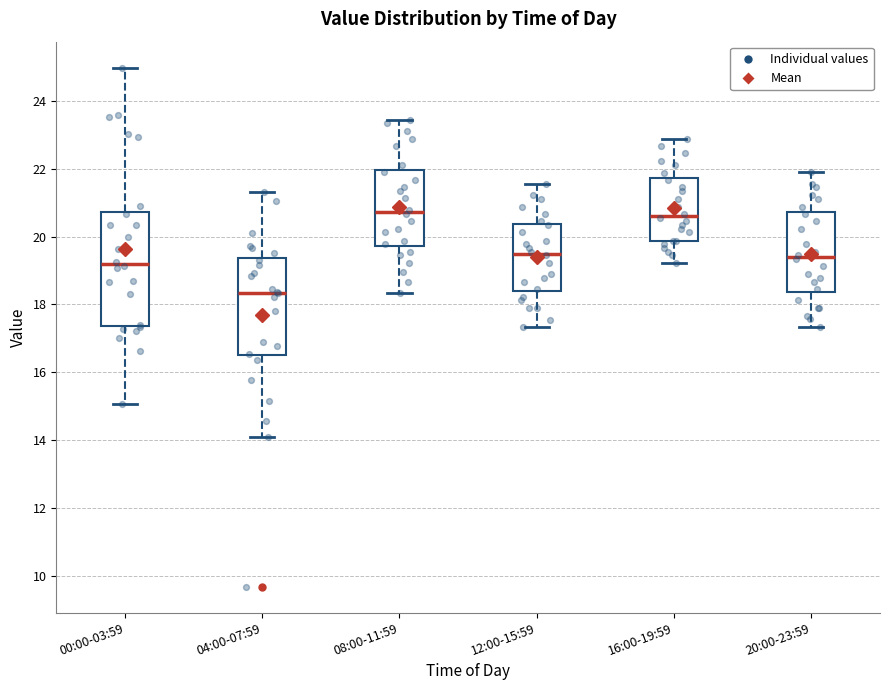

Reading left to right, transcribe this box plot: for each box, give where its median line is, the range the box spans, and where its two whiskers end, as read against the y-axis. The values are not printed on the chart, so give them approximately, as read against the axis.

00:00-03:59: median 19.2, box 17.4 to 20.8, whiskers 15.0 to 25.0
04:00-07:59: median 18.4, box 16.6 to 19.4, whiskers 14.2 to 21.4
08:00-11:59: median 20.8, box 19.8 to 22.0, whiskers 18.4 to 23.4
12:00-15:59: median 19.6, box 18.4 to 20.4, whiskers 17.4 to 21.6
16:00-19:59: median 20.6, box 19.8 to 21.8, whiskers 19.2 to 22.8
20:00-23:59: median 19.4, box 18.4 to 20.8, whiskers 17.4 to 22.0